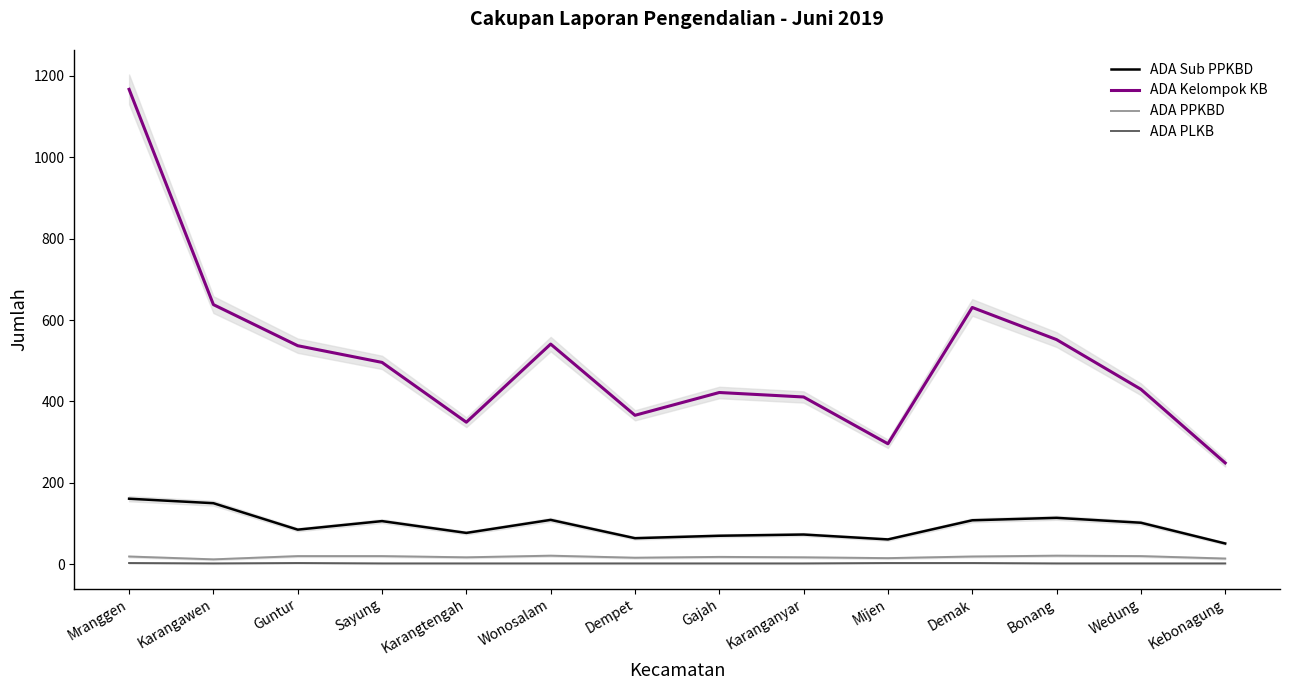

Is it true that ADA PPKBD equals 12 at Karangawen?

True